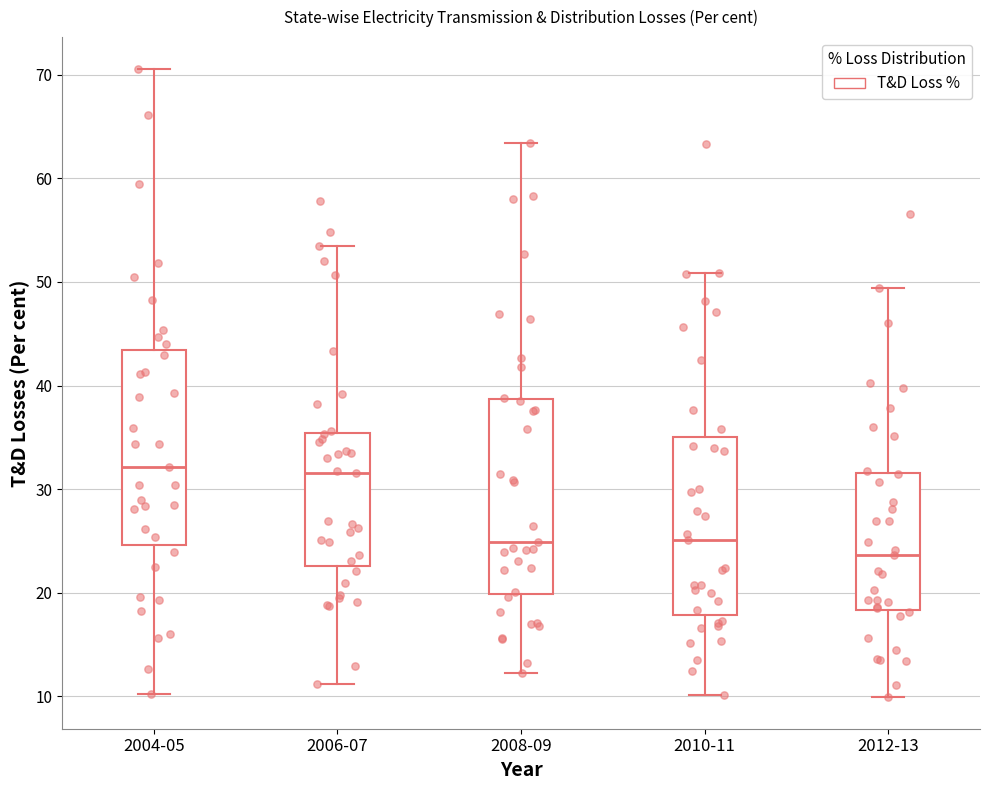

Reading left to right, transcribe this box plot: for each box, give where its median line is, the range the box spans, and where its two whiskers end, as read against the y-axis. The values are not printed on the chart, so give them approximately, as read against the axis.

2004-05: median 32, box 25 to 43, whiskers 10 to 71
2006-07: median 32, box 23 to 35, whiskers 11 to 54
2008-09: median 25, box 20 to 39, whiskers 12 to 63
2010-11: median 25, box 18 to 35, whiskers 10 to 51
2012-13: median 24, box 18 to 32, whiskers 10 to 49